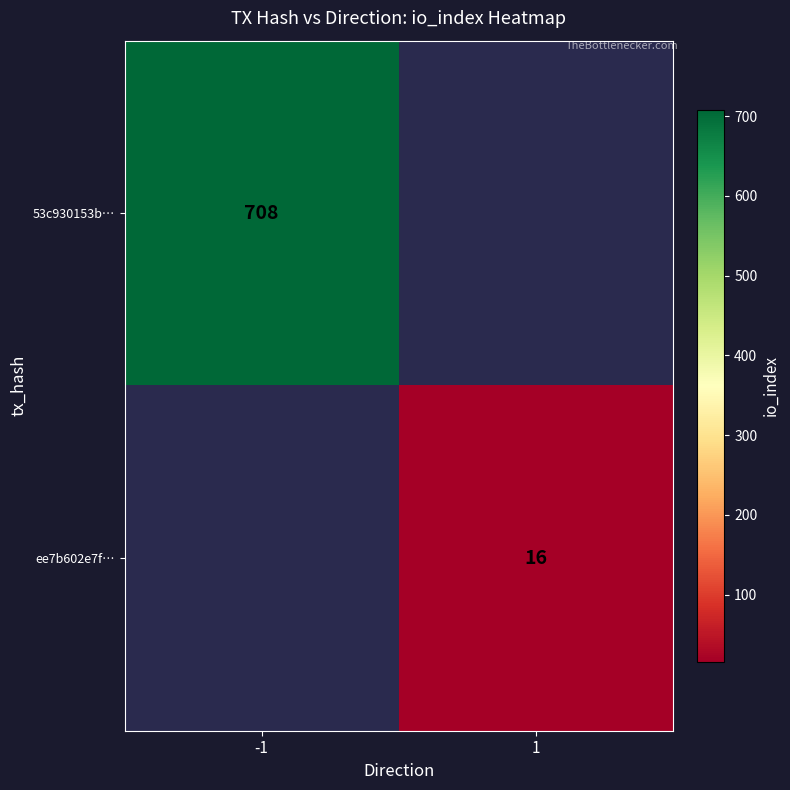

Is it true that ee7b602e7f… equals 4.7 at 1?

False